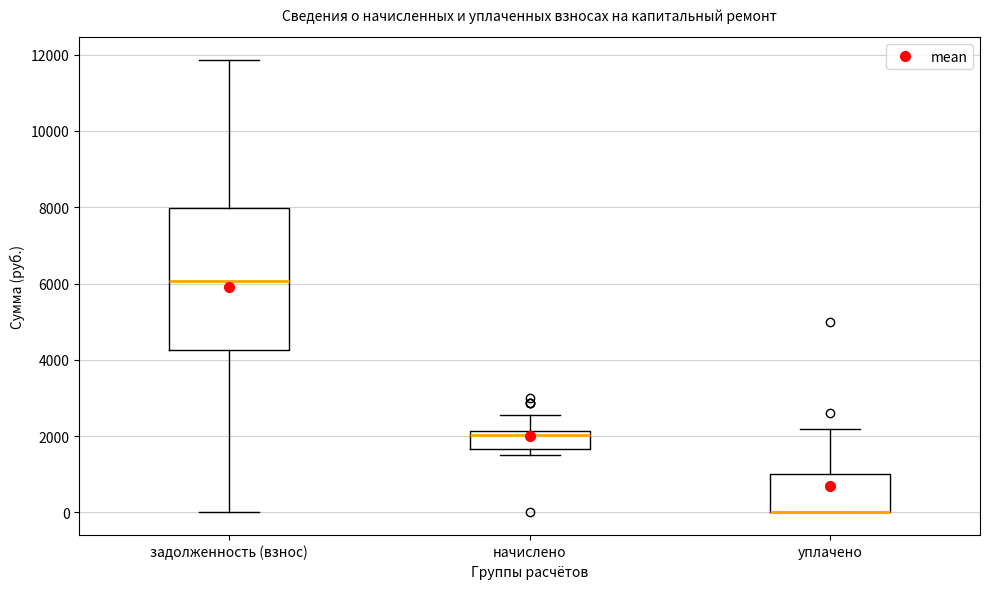

Reading left to right, transcribe this box plot: for each box, give where its median line is, the range the box spans, and where its two whiskers end, as read against the y-axis. The values are not printed on the chart, so give them approximately, as read against the axis.

задолженность (взнос): median 6000, box 4200 to 8000, whiskers 0 to 11800
начислено: median 2000, box 1600 to 2200, whiskers 1400 to 2600
уплачено: median 0 (drawn on the box's lower edge), box 0 to 1000, whiskers 0 to 2200